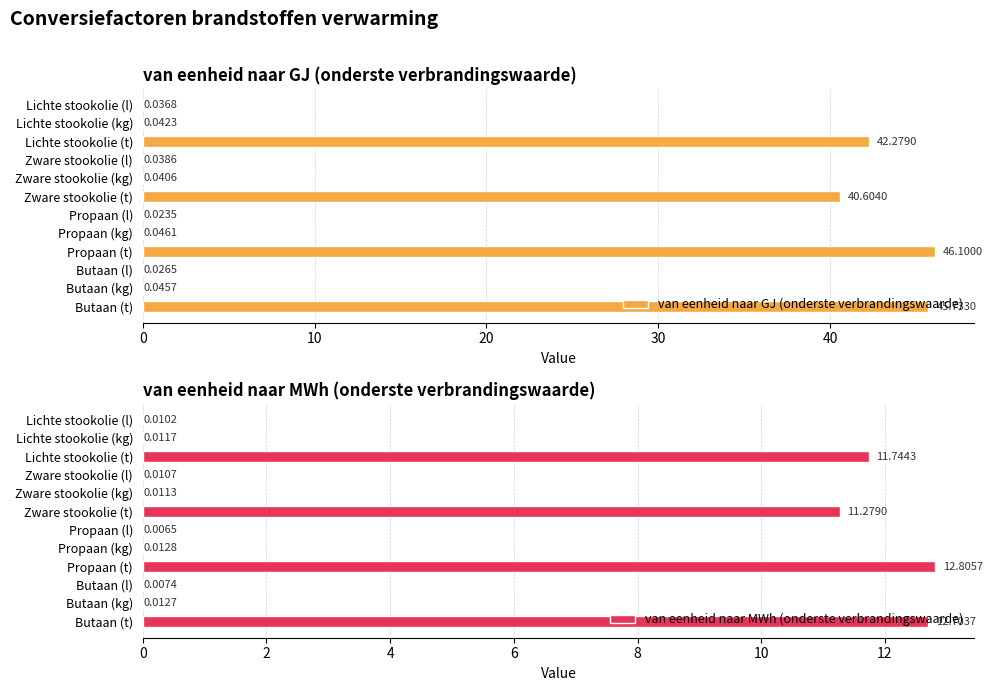

What is the value of the van eenheid naar MWh (onderste verbrandingswaarde) bar at the 3rd from the left?

11.7